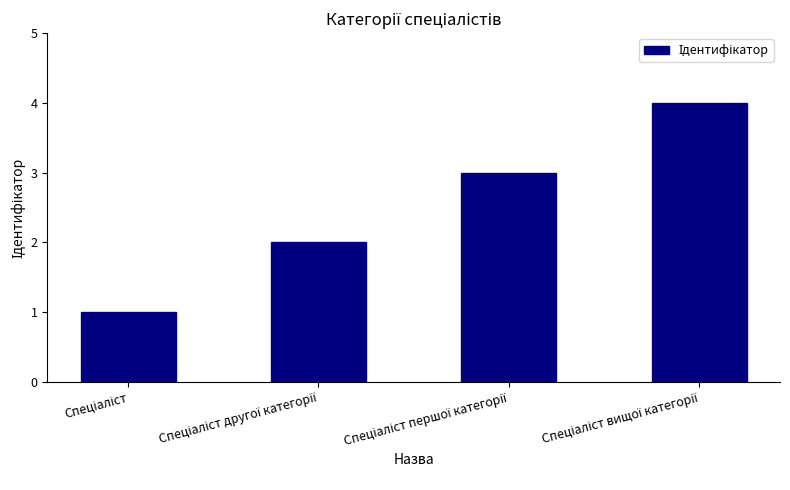

What is the greatest value displayed?

4